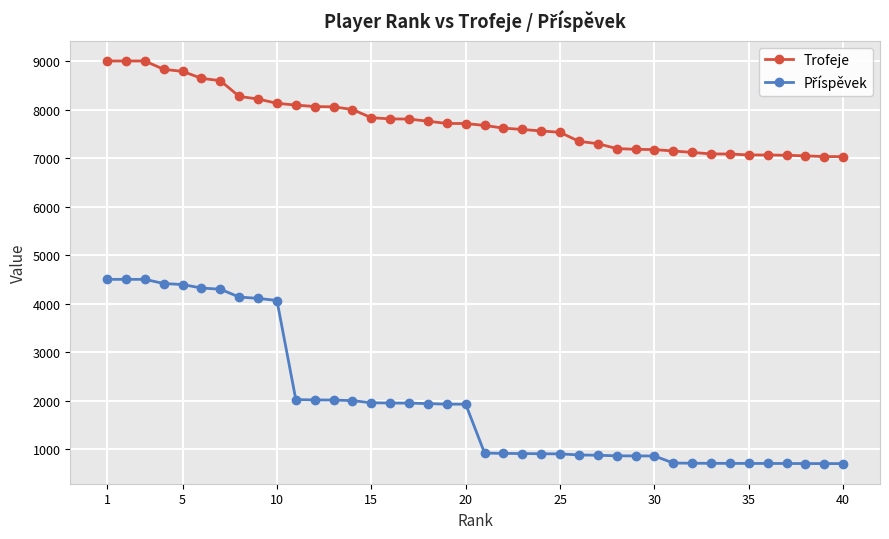

At how many categories does at least one series exceed 2537?

40